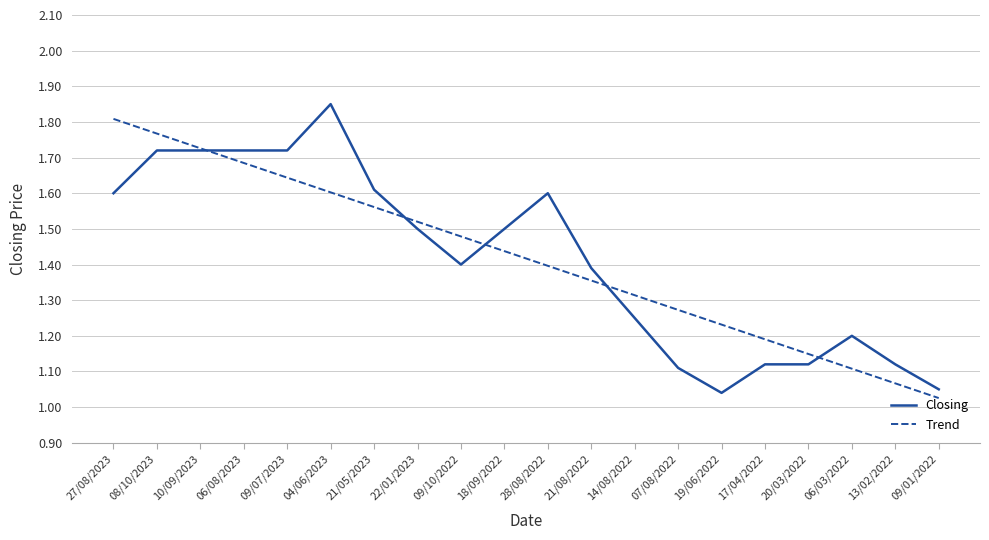

Is this an area chart (filled region under the line)?

No